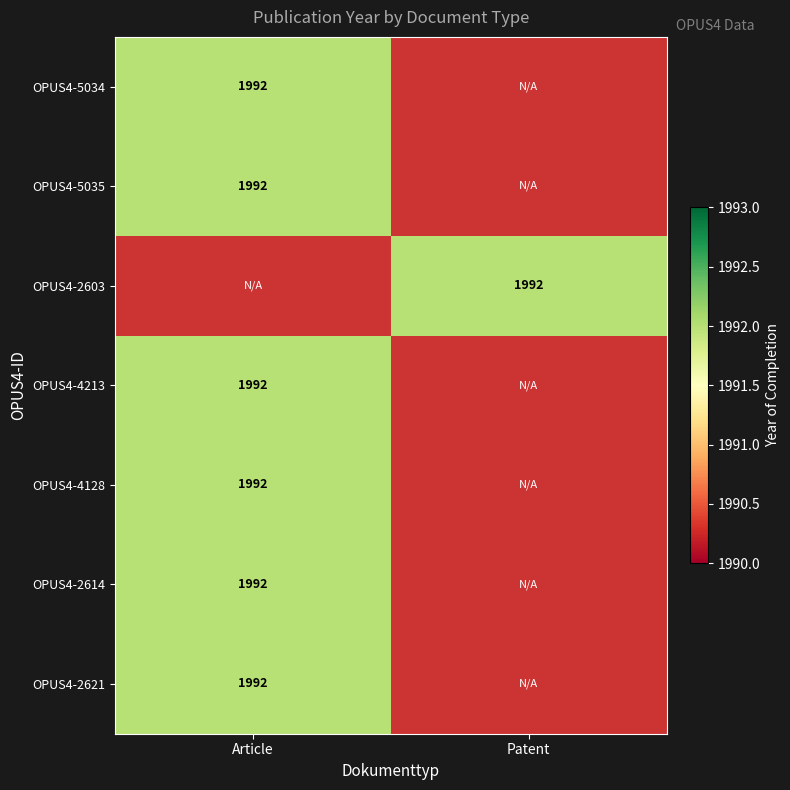

Is the value of OPUS4-5035 at Article greater than the value of OPUS4-4213 at Article?

No